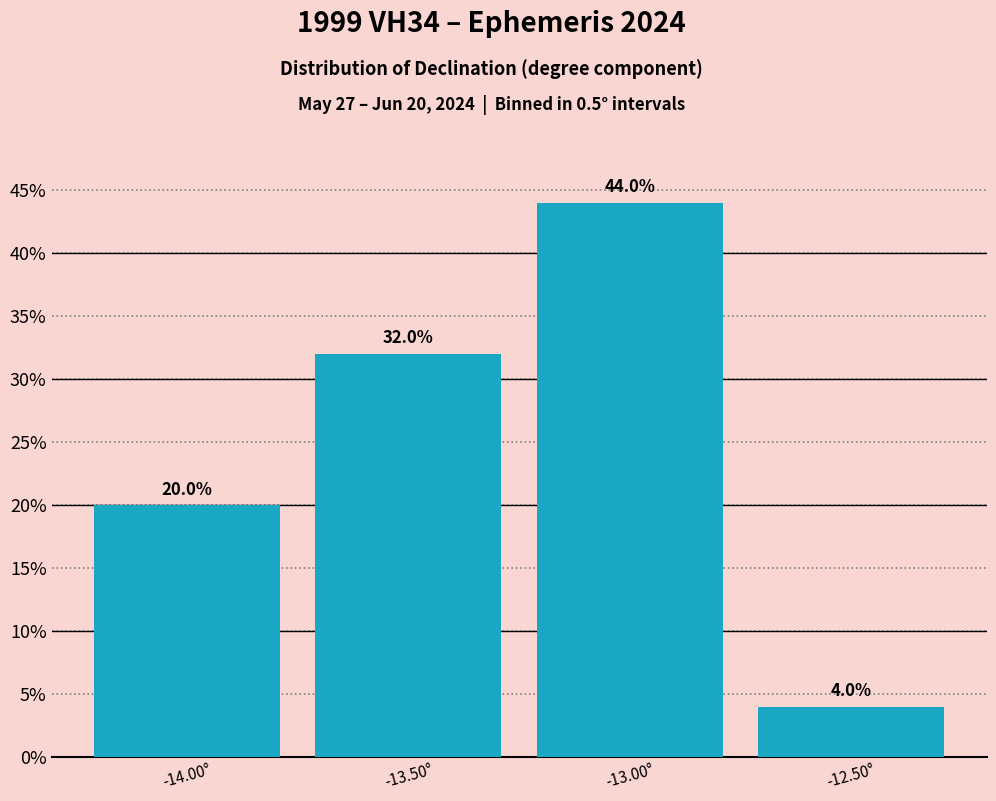

Which range on the x-axis has the tallest bar?

-13.25 to -12.75